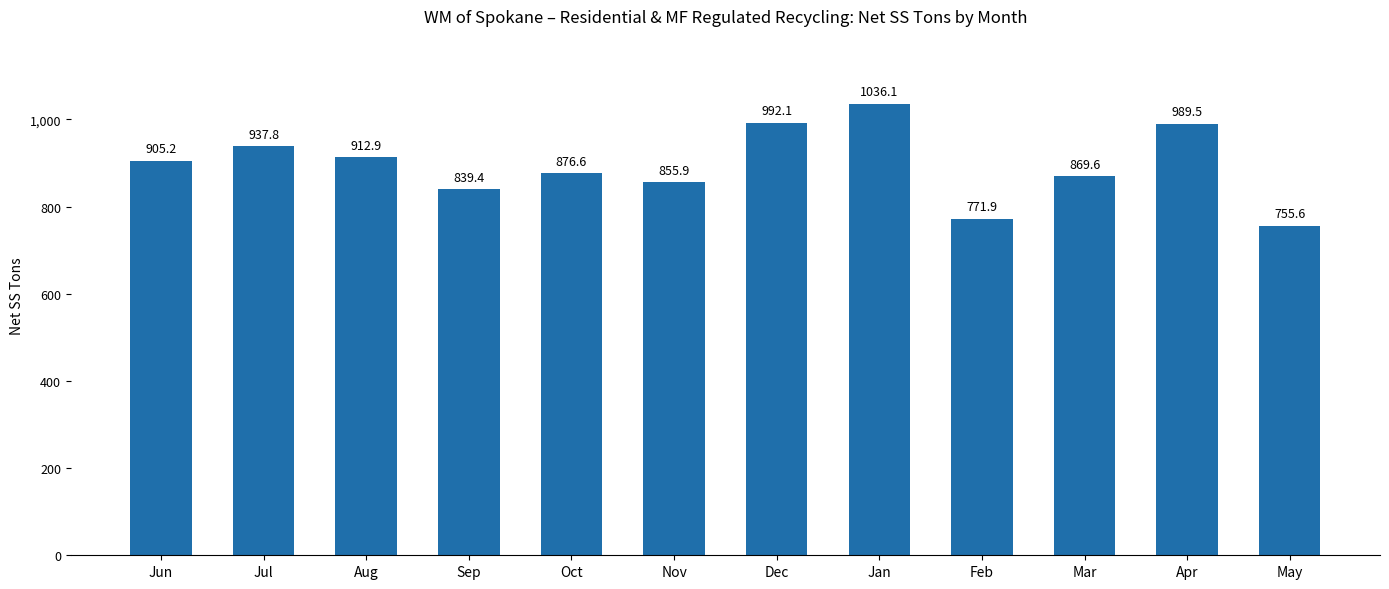

Rank the categories by value from highest to lowest.

Jan, Dec, Apr, Jul, Aug, Jun, Oct, Mar, Nov, Sep, Feb, May